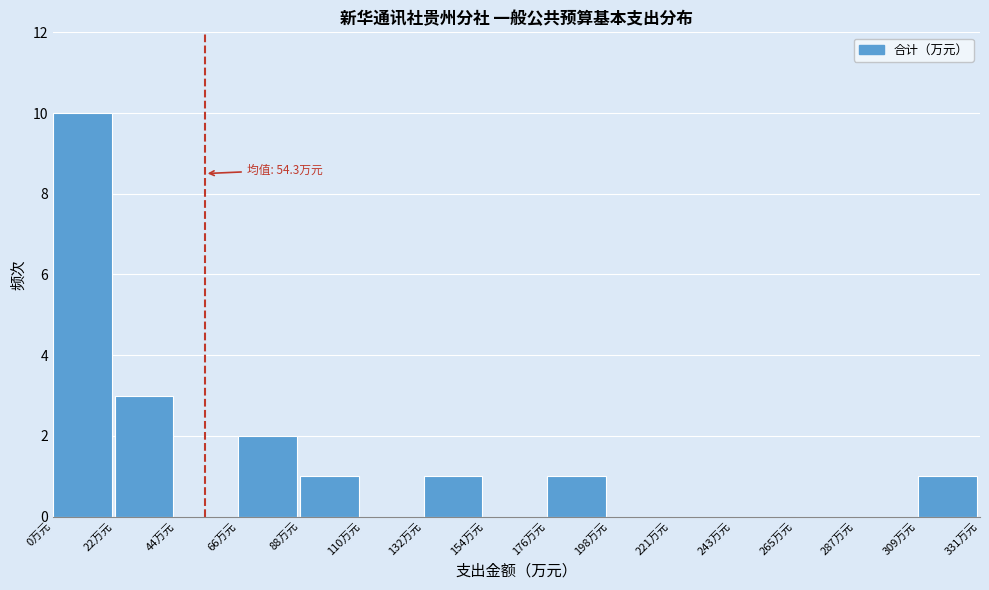

Which range on the x-axis has the tallest bar?

0 to 20